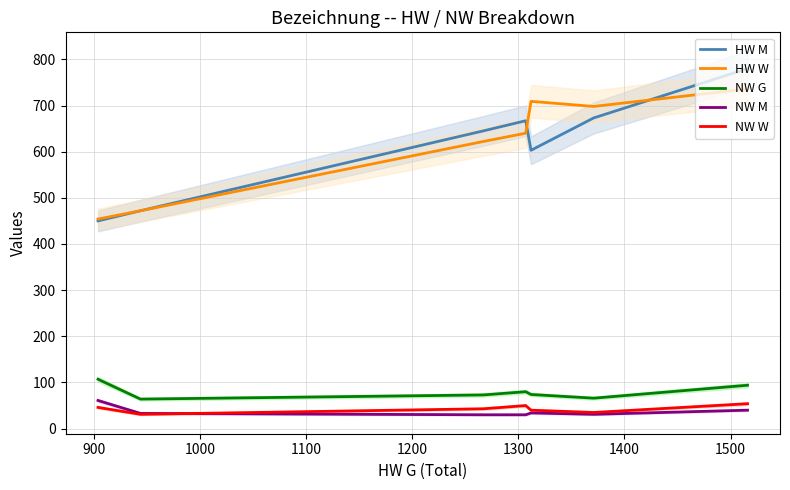

True or false: NW M and NW G cross at least once.

False